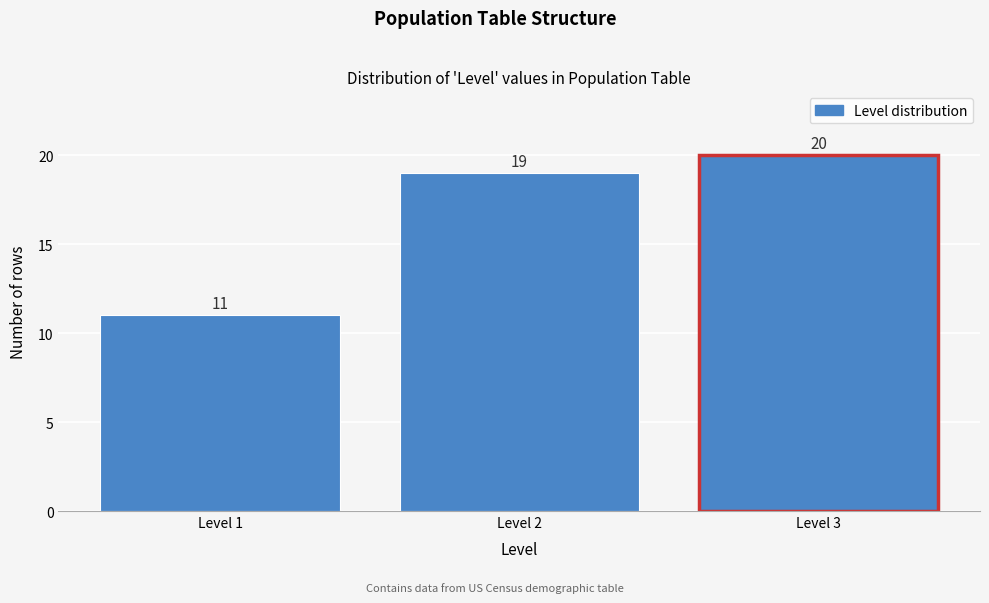

Reading left to right, transcribe all the data shown in this chart.

11	19	20